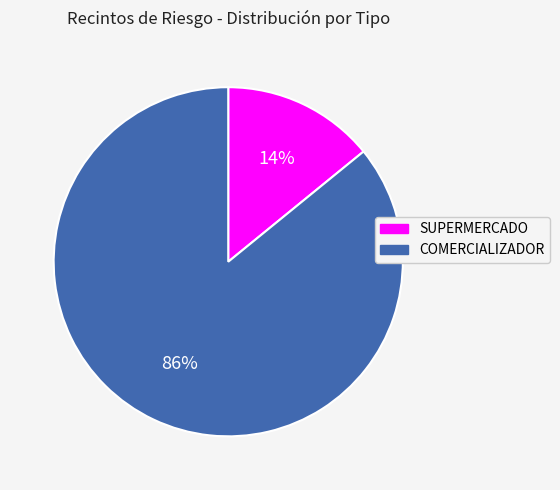

Which slice is the smallest?

SUPERMERCADO